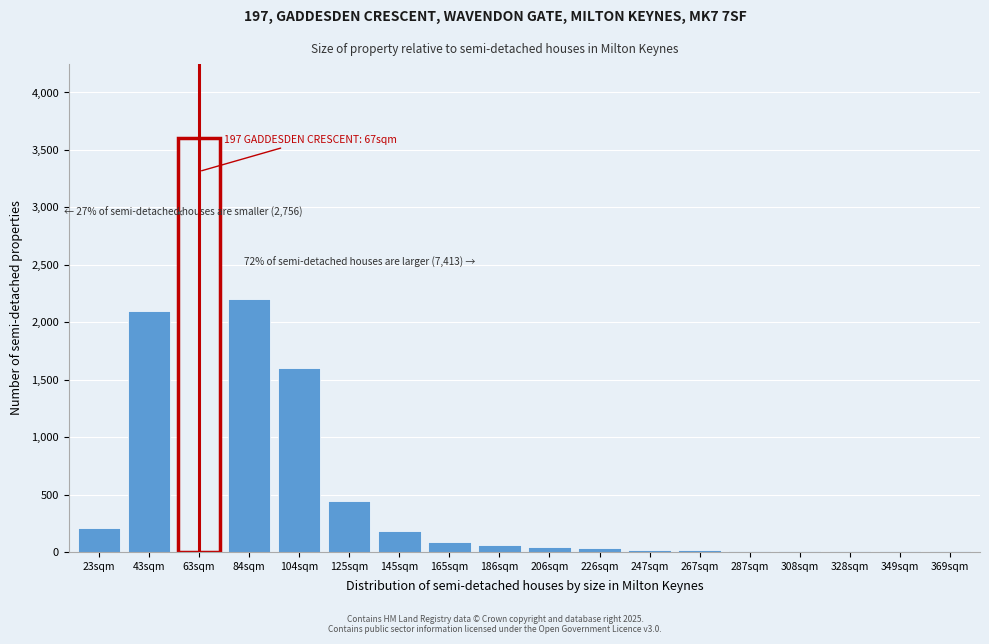

The value at 104sqm is 857. True or false?

False